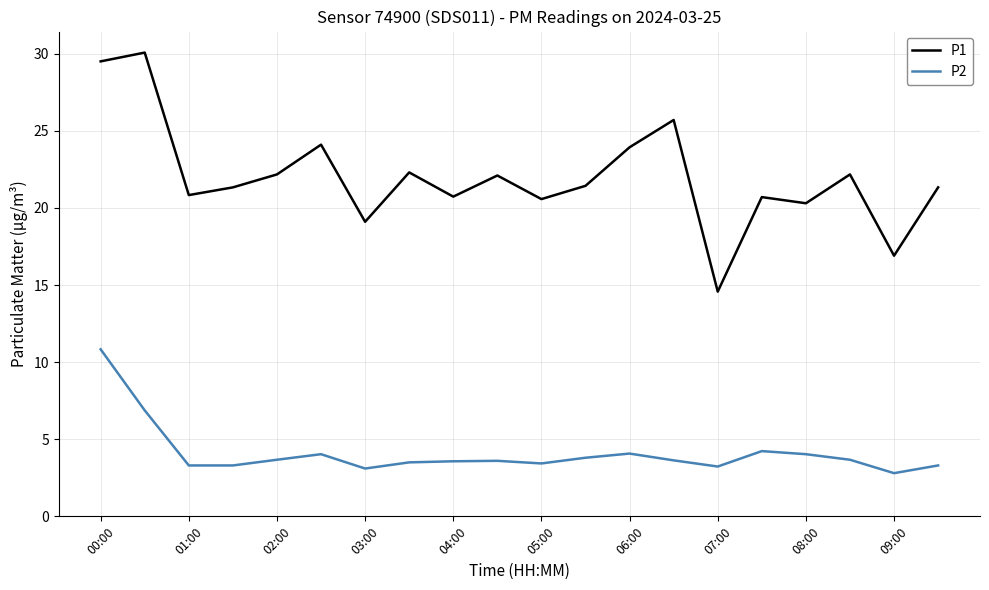

True or false: P1 and P2 intersect in this chart.

False